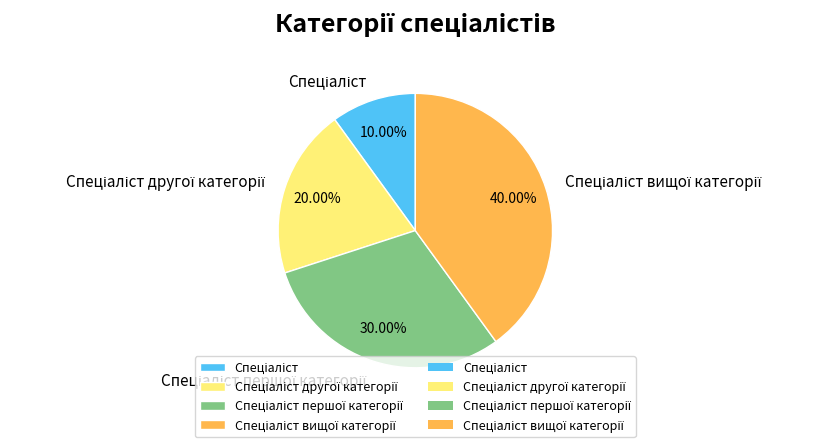

How many slices are in this pie chart?

4